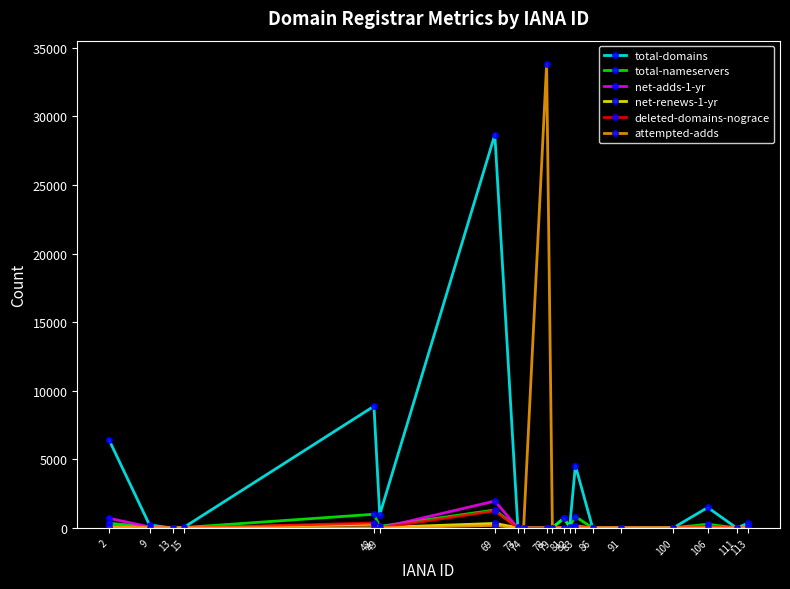

The value of deleted-domains-nograce at 74 is 0. True or false?

True